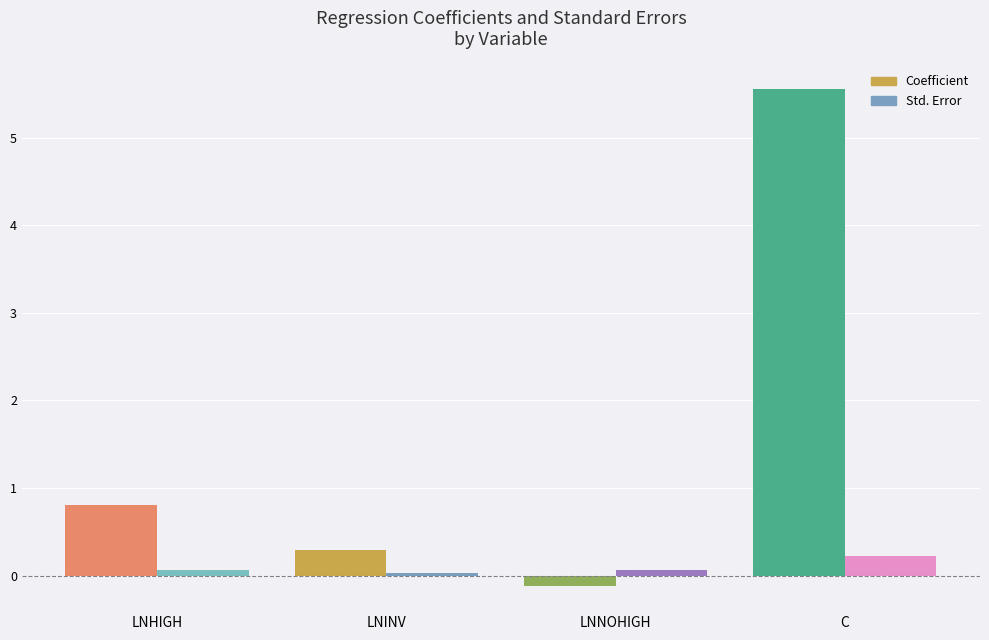

Which series has the widest spread of values?

Coefficient